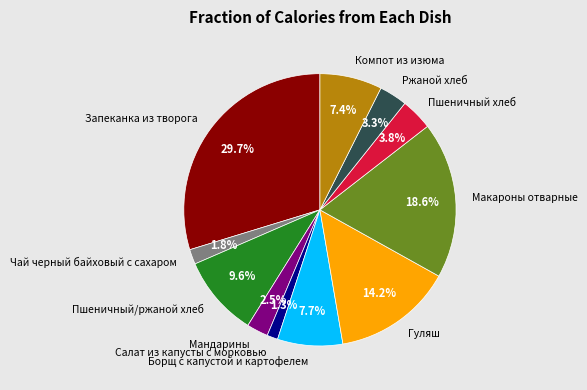

To the nearest percent, what is the combined percentage of Мандарины and Ржаной хлеб?

6%